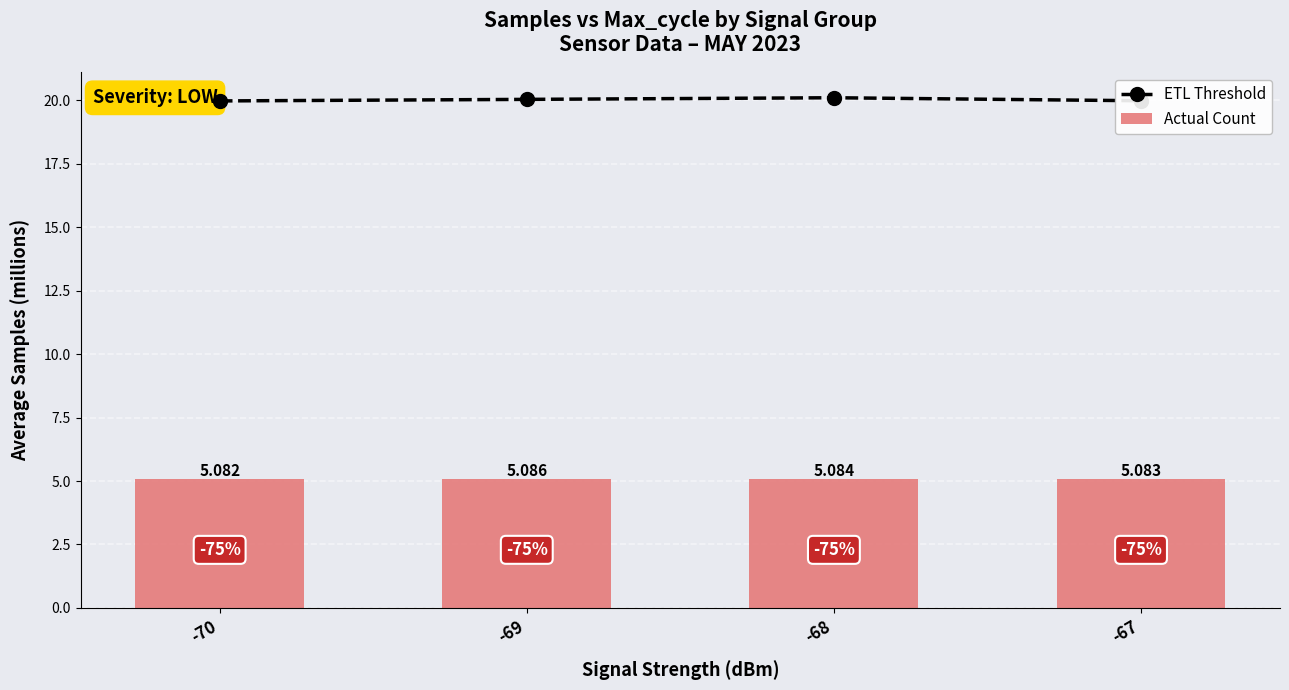

What is the sum of all Actual Count values?

20.3